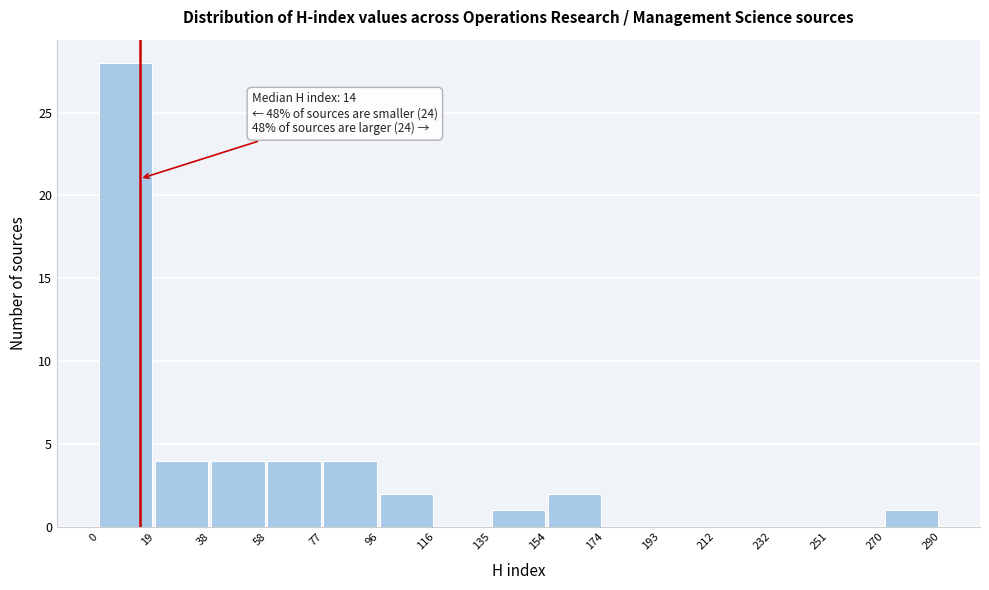

Over which range of the x-axis is the bar tallest?

0 to 19